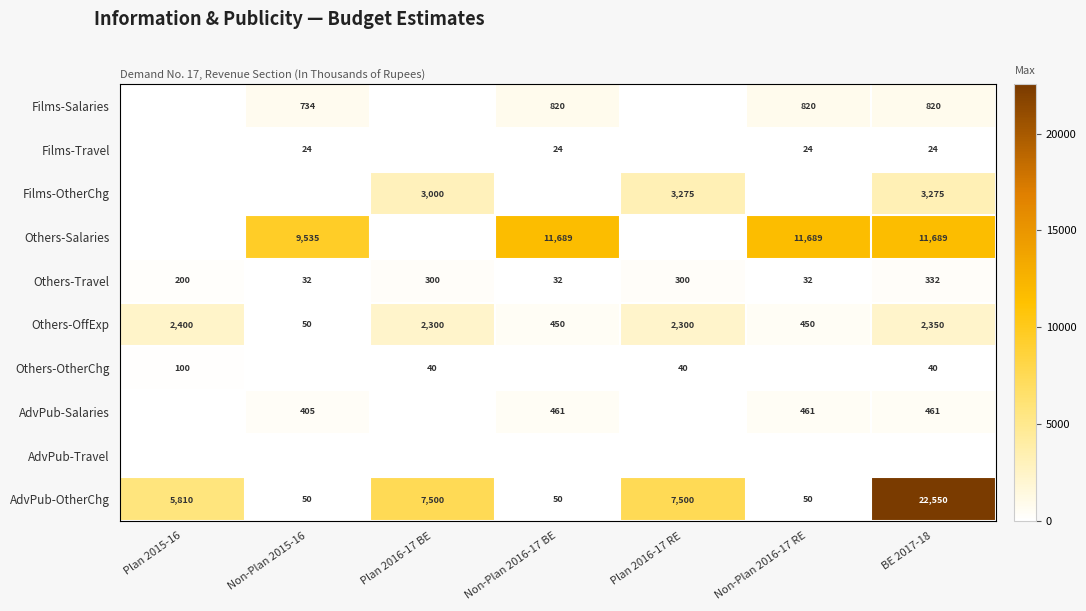

What is the spread (max minus min) of values at Non-Plan 2015-16?

9535